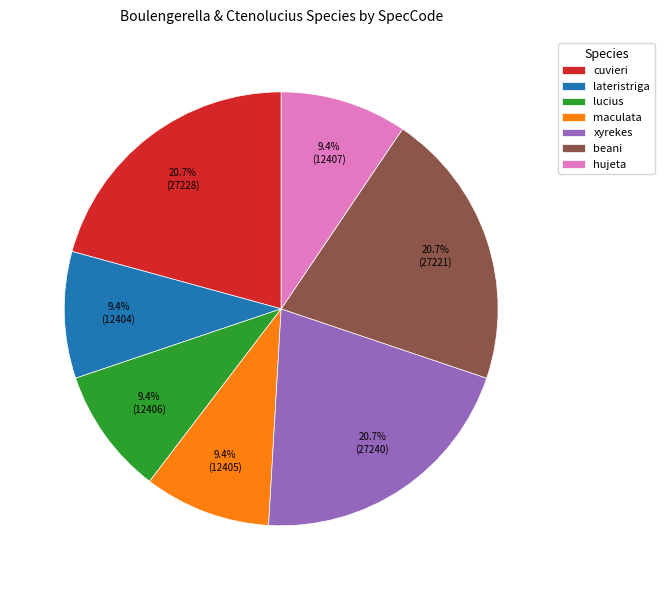

Between beani and maculata, which is larger?

beani